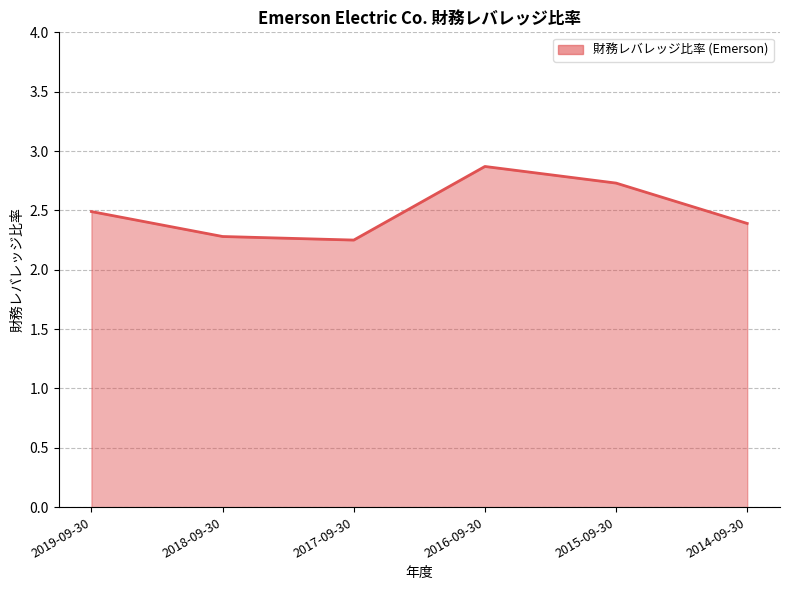

How many lines are shown in the chart?

1